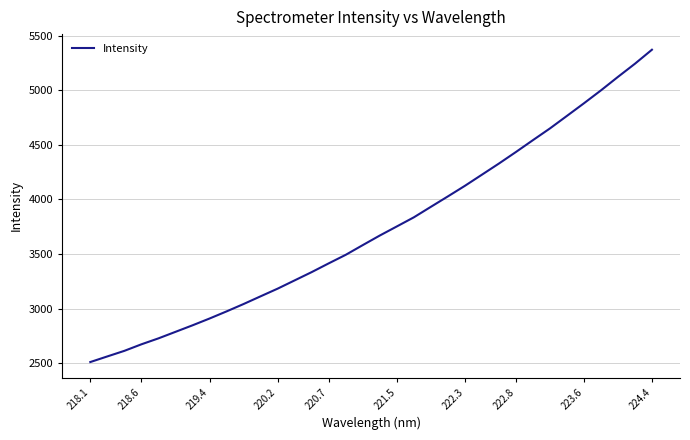

What is the greatest value displayed?

5370.4